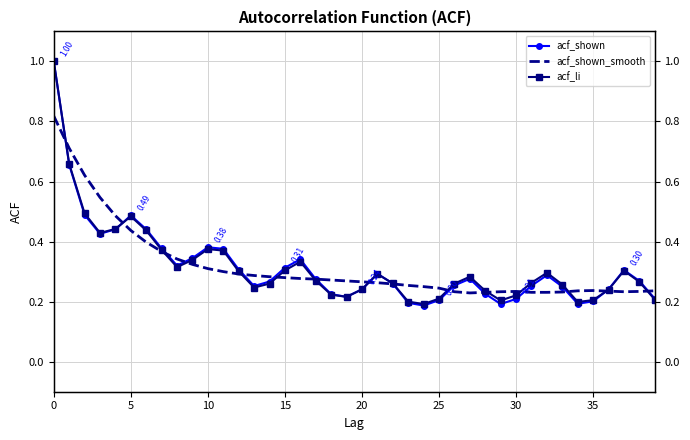

List the series in order of their peak value, highest first.

acf_shown, acf_li, acf_shown_smooth